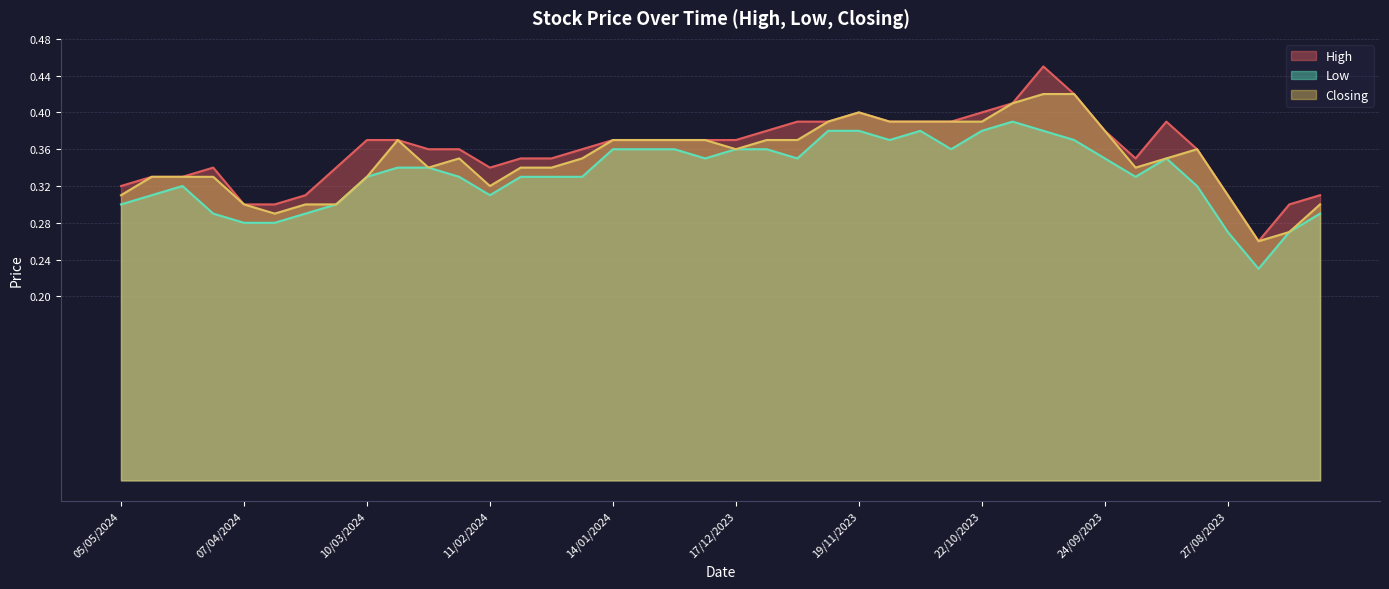

What is the difference between the maximum and minimum values in the Closing series?

0.2